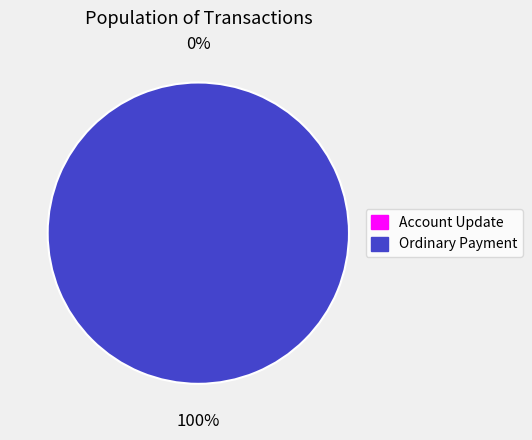

What percentage do Ordinary Payment and Account Update together represent?

100.0%